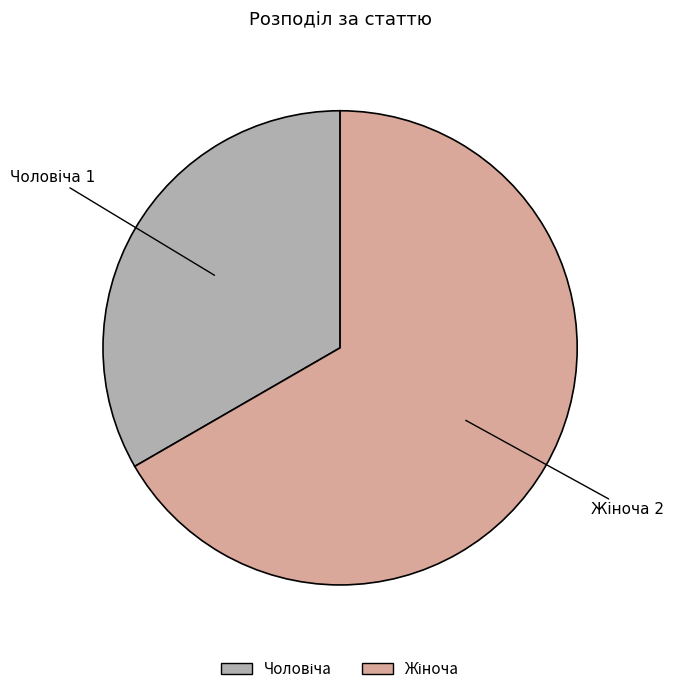

Is there any slice that represents more than half of the pie?

Yes